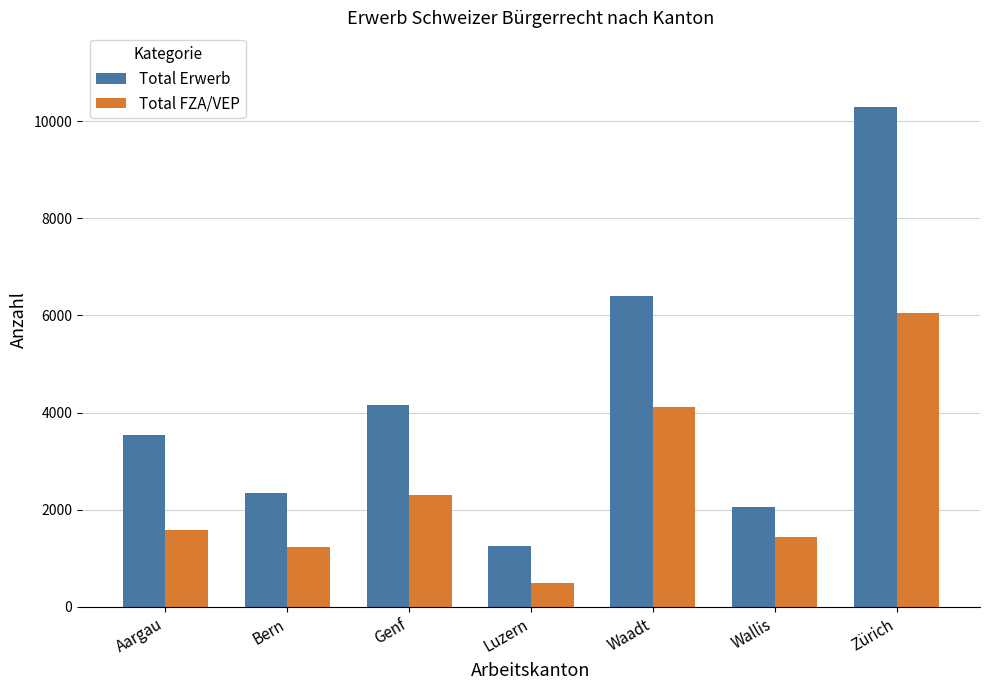

Rank the series by their maximum value, from highest to lowest.

Total Erwerb, Total FZA/VEP